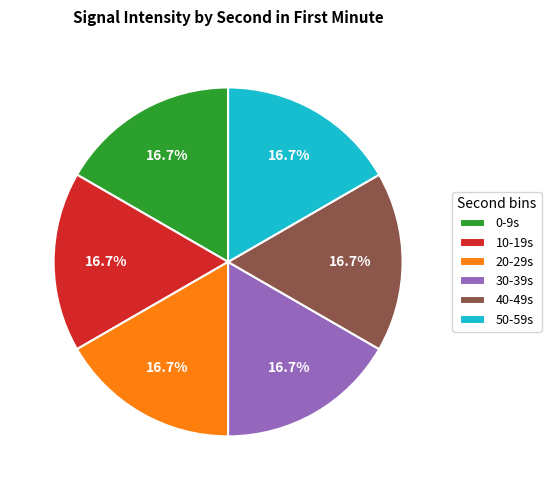

How many segments does this pie chart have?

6